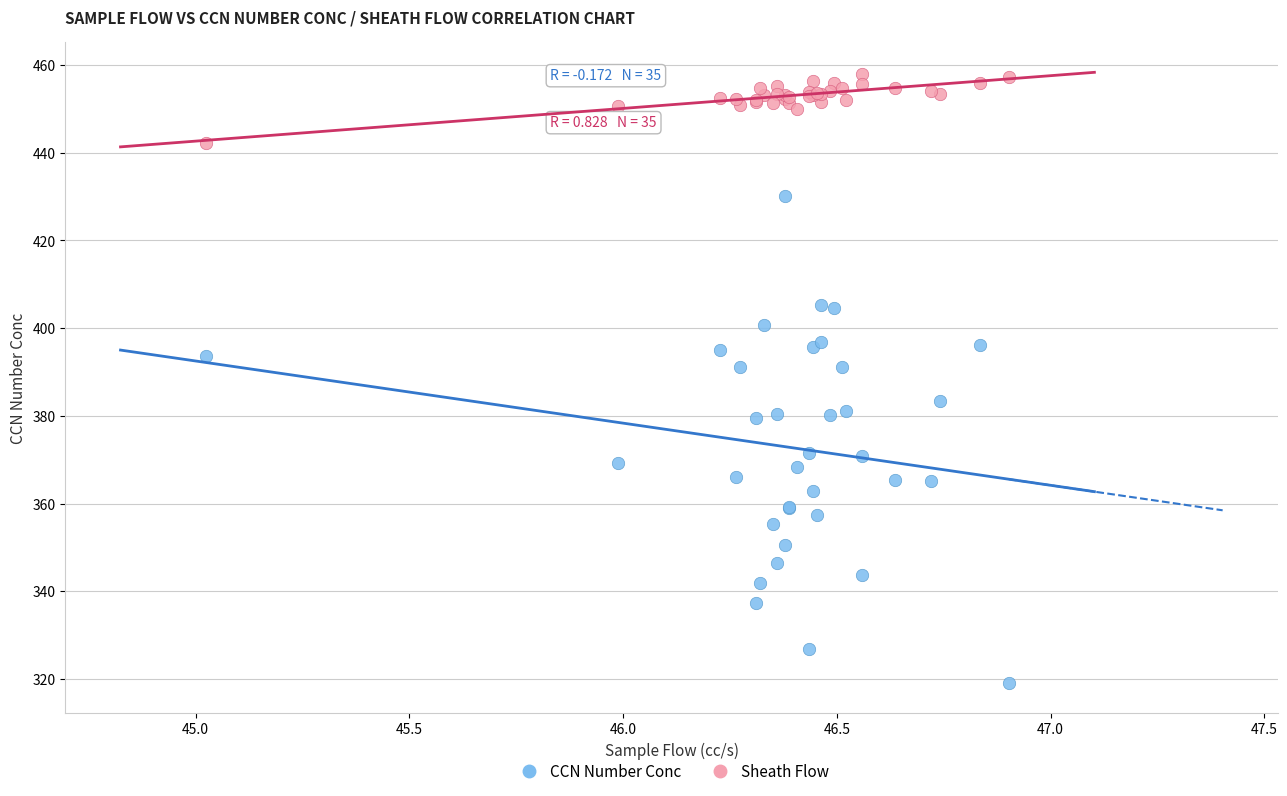

Which series has the widest spread of Y values?

CCN Number Conc